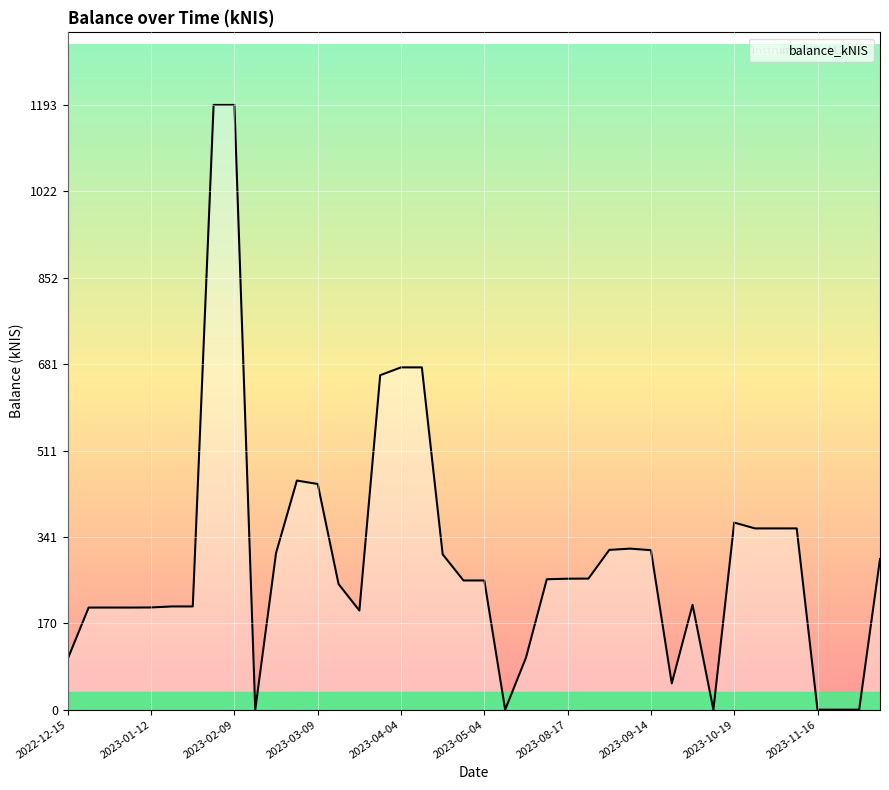

The value at 2023-09-14 is 314.6. True or false?

True